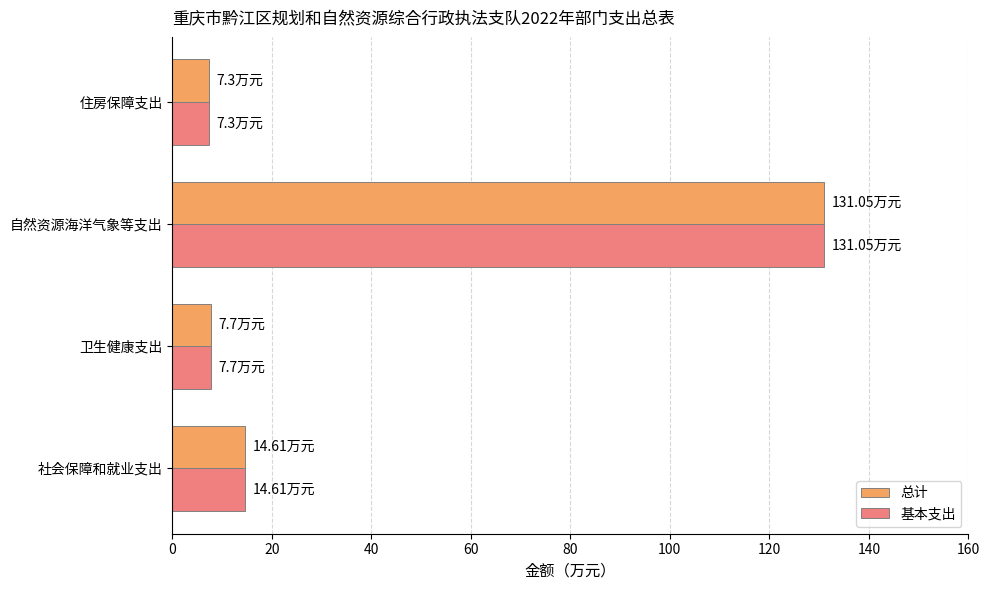

At which label is 基本支出 closest to 69?

社会保障和就业支出